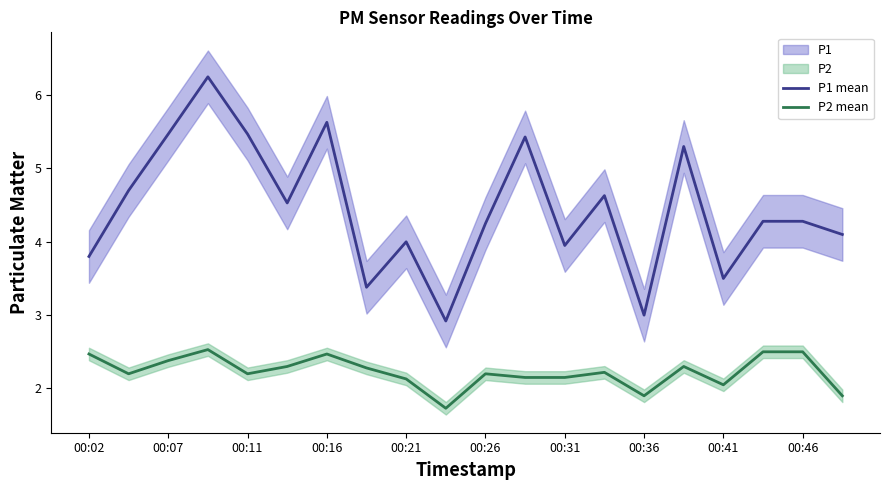

True or false: P2 mean and P1 mean cross at least once.

False